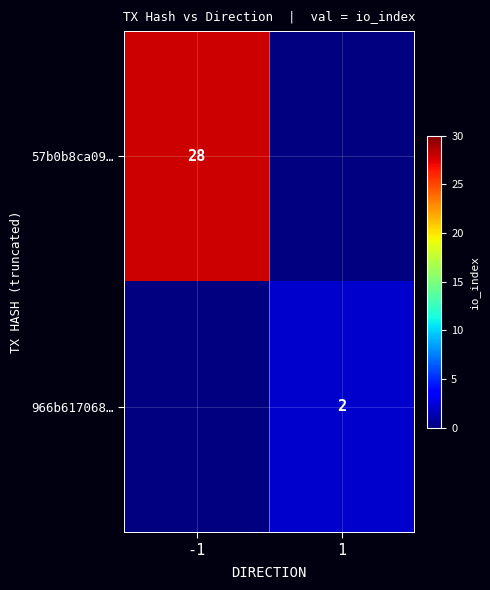

Is it true that 966b617068… equals 2 at 1?

True